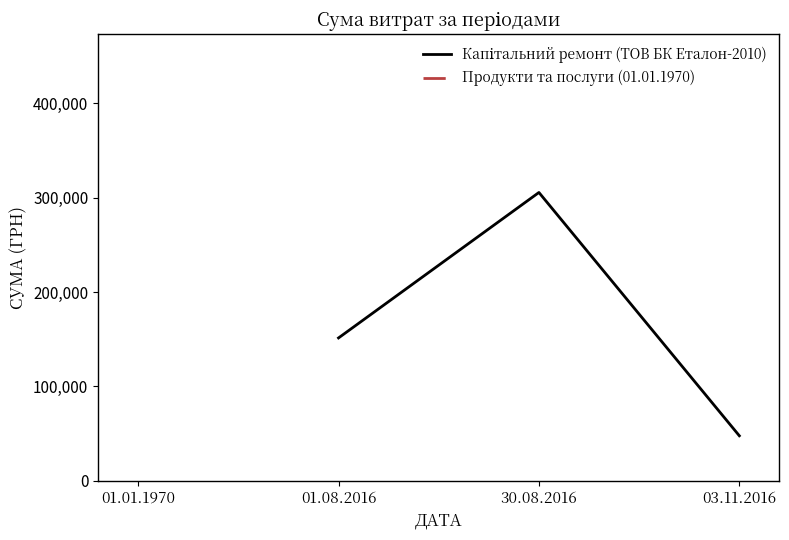

What is the difference between the second highest and minimum values?

103655.0